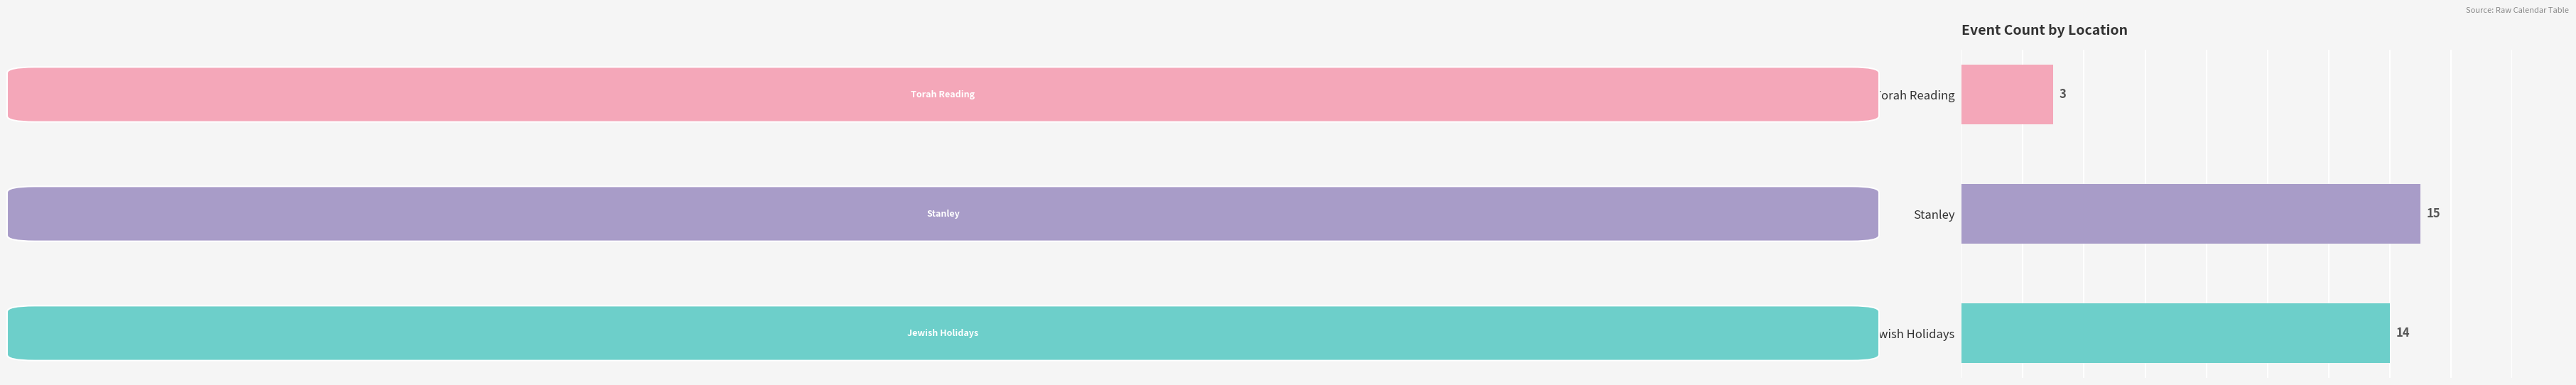

Between Torah Reading and Jewish Holidays, which is larger?

Jewish Holidays